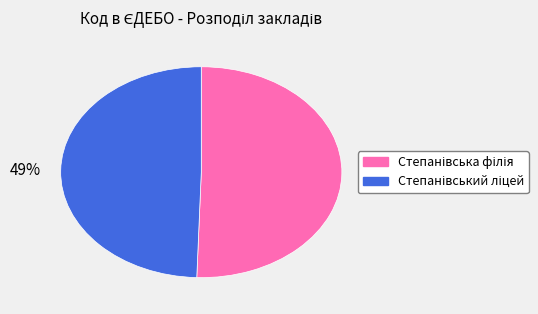

To the nearest percent, what is the average slice percentage?

50%